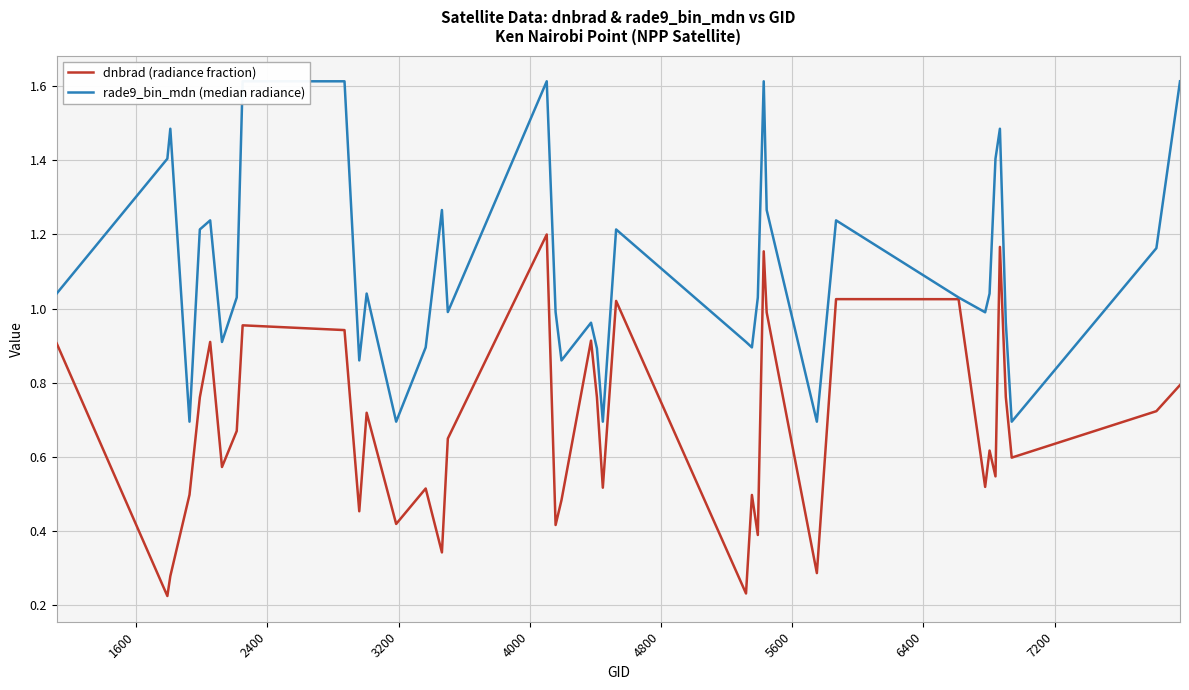

True or false: rade9_bin_mdn (median radiance) and dnbrad (radiance fraction) cross at least once.

False